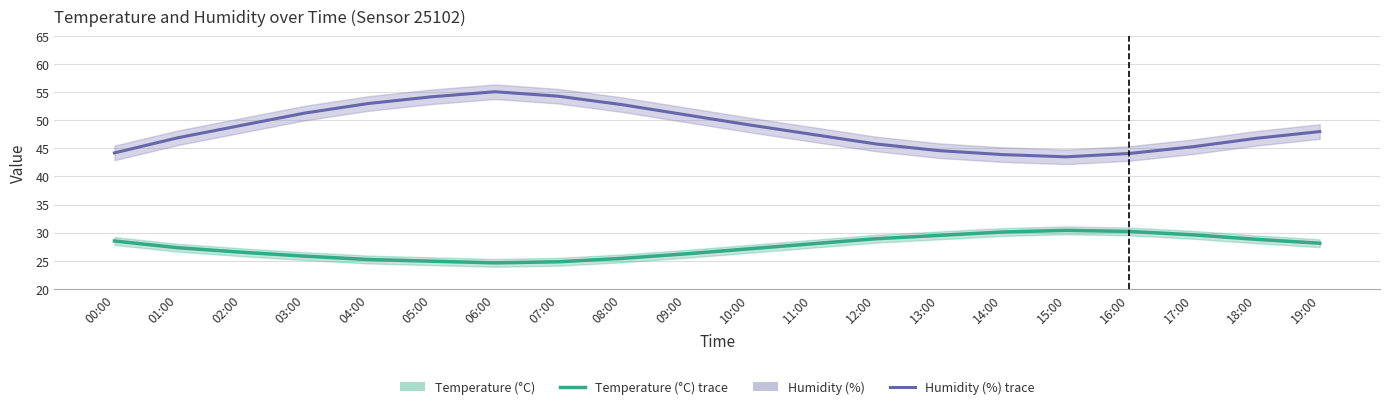

At which category is the sum across all series the highest?

06:00